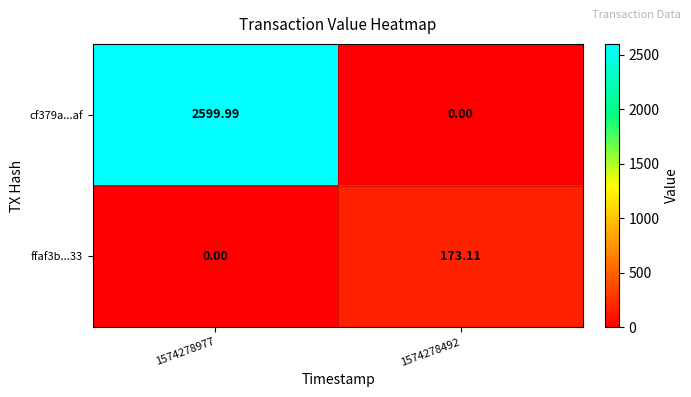

Is the value of cf379a...af at 1574278977 greater than the value of ffaf3b...33 at 1574278492?

Yes